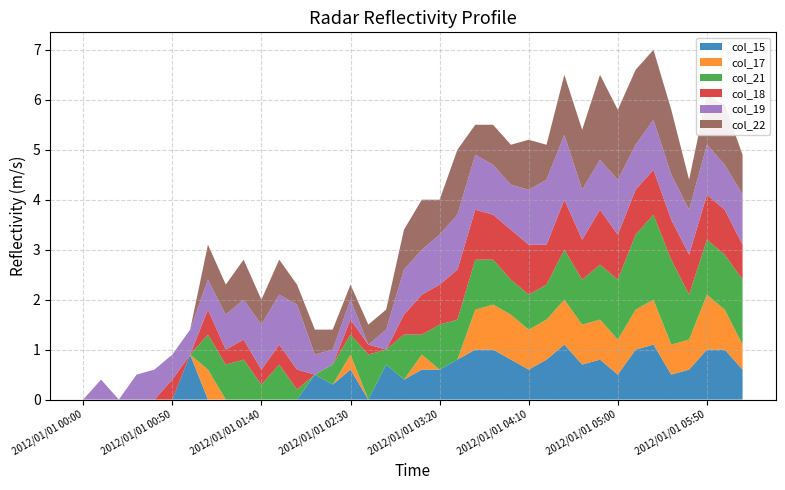

Reading right to left, what are all the values shown in this chart?

col_15: 0.6	1.0	1.0	0.6	0.5	1.1	1.0	0.5	0.8	0.7	1.1	0.8	0.6	0.8	1.0	1.0	0.8	0.6	0.6	0.4	0.7	999.0	0.6	0.3	0.5	999.0	999.0	999.0	999.0	999.0	999.0	0.9	999.0	999.0	999.0	999.0	0.0	999.0
col_17: 0.5	0.8	1.1	0.6	0.6	0.9	0.8	0.7	0.8	0.8	0.9	0.8	0.8	0.9	0.9	0.8	999.0	999.0	0.3	999.0	999.0	999.0	0.3	999.0	999.0	999.0	999.0	999.0	999.0	999.0	0.6	999.0	999.0	999.0	999.0	999.0	999.0	999.0
col_21: 1.3	1.1	1.1	0.9	1.7	1.7	1.5	1.2	1.1	0.9	1.0	0.7	0.7	0.7	0.9	1.0	0.8	0.9	0.4	0.9	0.3	0.9	0.4	0.4	999.0	0.2	0.7	0.3	0.8	0.7	0.7	999.0	999.0	999.0	999.0	999.0	999.0	999.0
col_18: 0.7	0.9	0.9	0.8	0.8	0.9	0.9	0.9	1.1	0.8	1.0	0.8	1.0	1.0	0.9	1.0	1.0	0.8	0.8	0.4	999.0	0.2	0.3	999.0	999.0	0.4	0.4	0.3	0.4	0.3	0.5	999.0	0.4	999.0	999.0	999.0	999.0	999.0
col_19: 1.0	0.9	1.0	0.9	0.9	1.0	0.9	1.1	1.0	1.0	1.3	1.3	1.1	0.9	1.0	1.1	1.1	1.0	0.9	0.9	0.4	999.0	0.4	0.3	0.4	1.3	1.0	0.9	0.8	0.7	0.6	0.5	0.5	0.6	0.5	999.0	0.4	999.0
col_22: 0.8	1.2	1.0	0.6	1.3	1.4	1.5	1.4	1.7	1.2	1.2	0.7	1.0	0.8	0.8	0.6	1.3	0.7	1.0	0.8	0.4	0.4	0.3	0.4	0.5	0.4	0.7	0.5	0.8	0.6	0.7	999.0	999.0	999.0	999.0	999.0	999.0	999.0